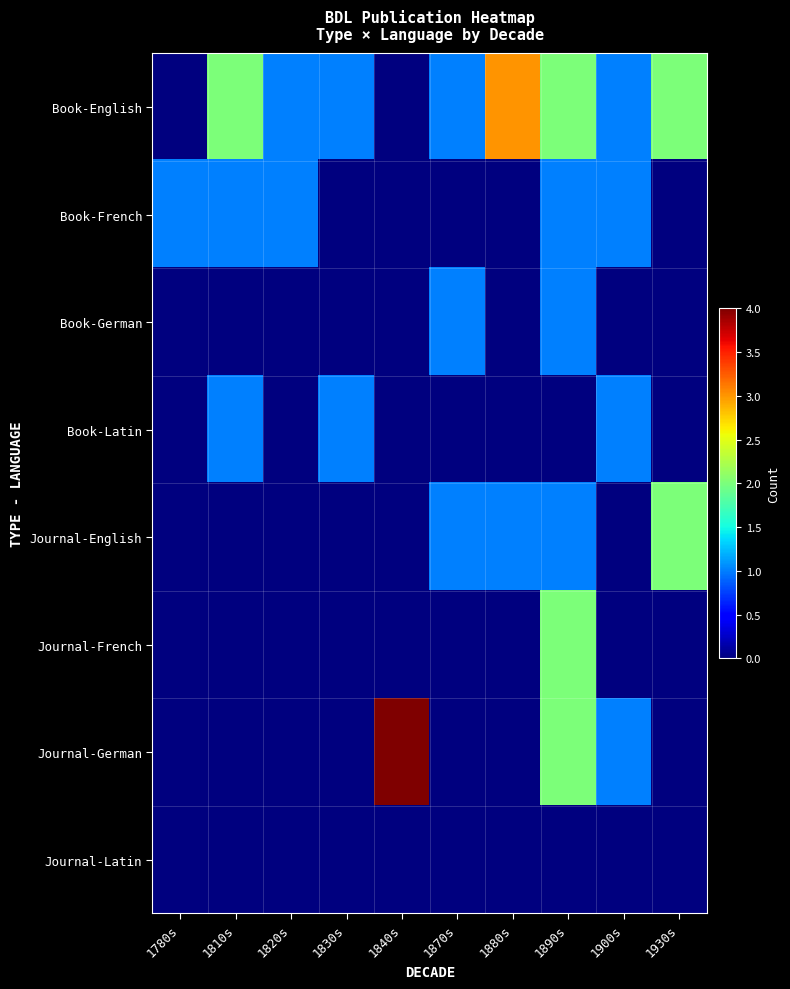

Between 1840s and 1880s, which is larger?

1880s